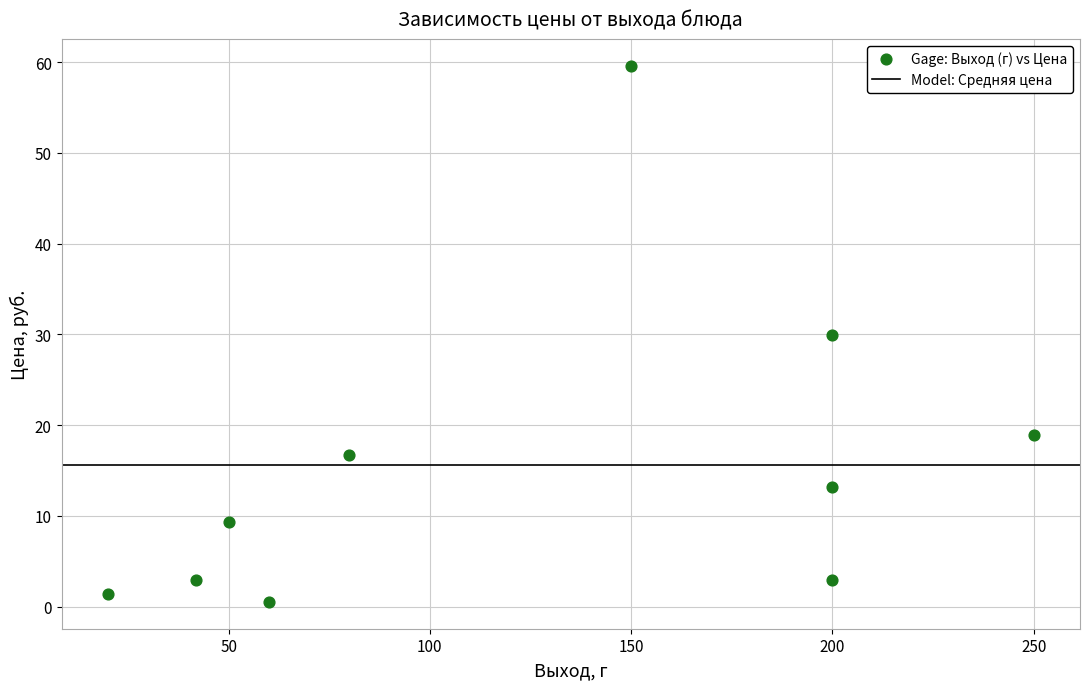

What is the range of Y values (max minus min)?

59.1